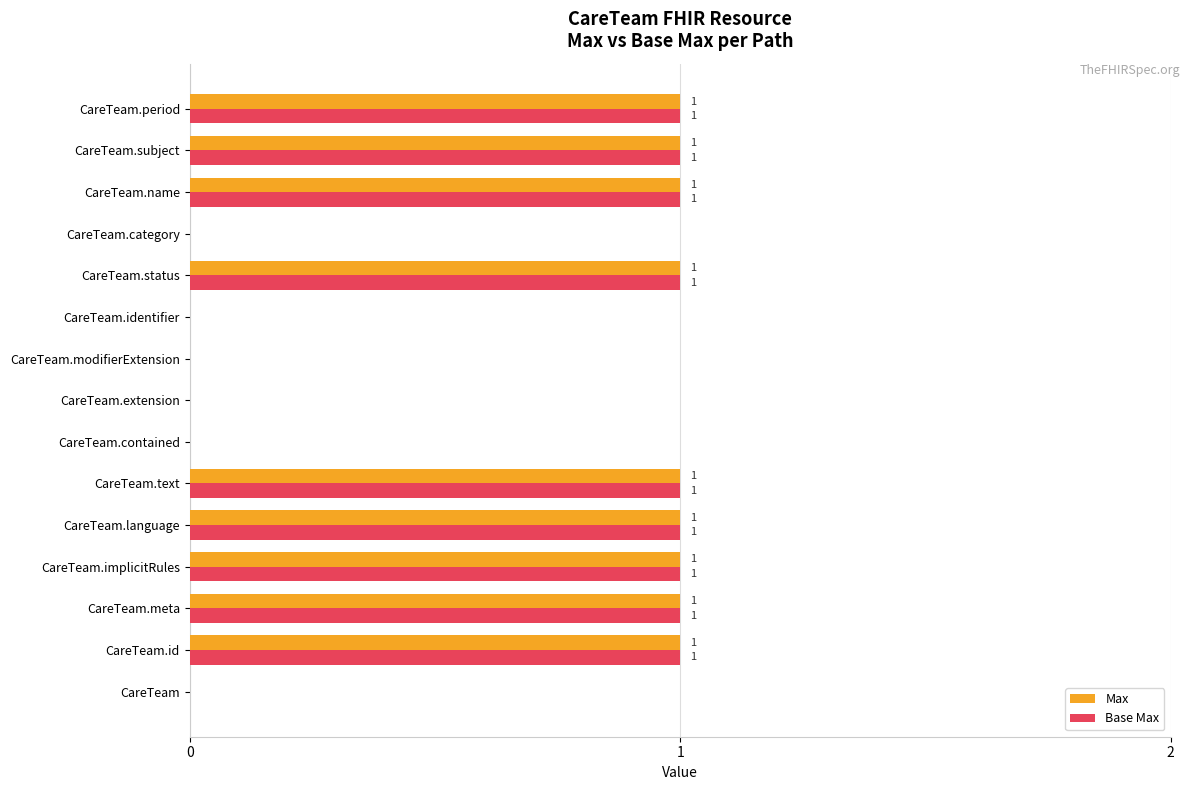

What is the sum of all Base Max values?

9